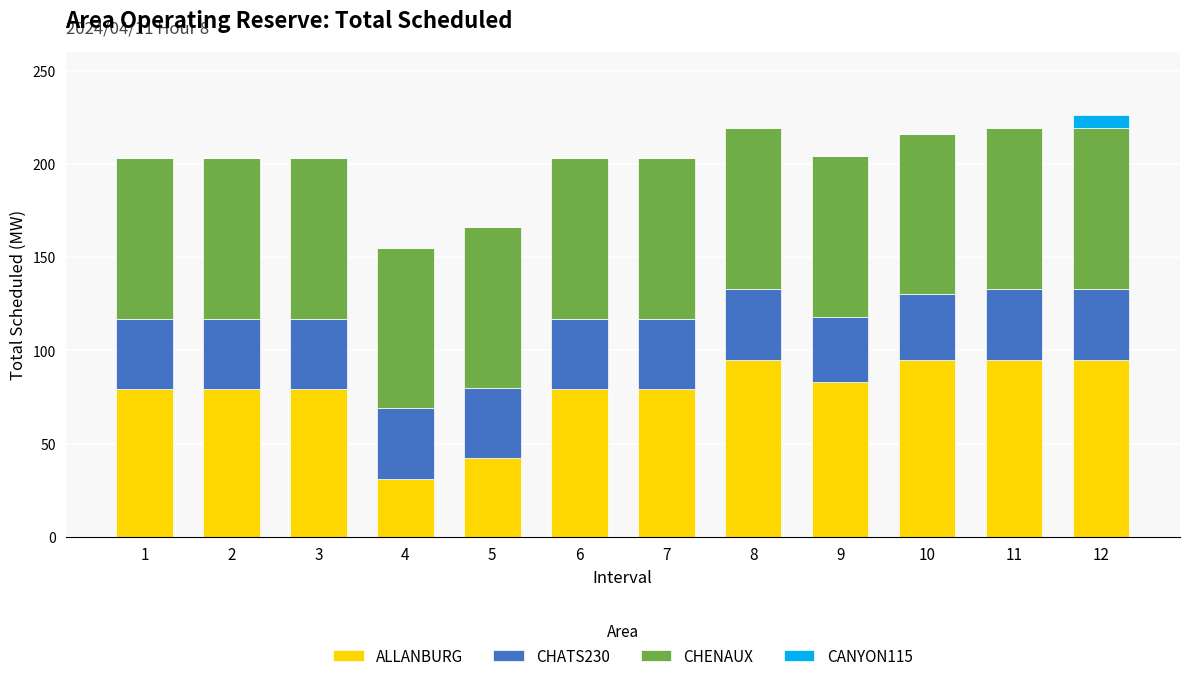

What is the highest value of the ALLANBURG series?

95